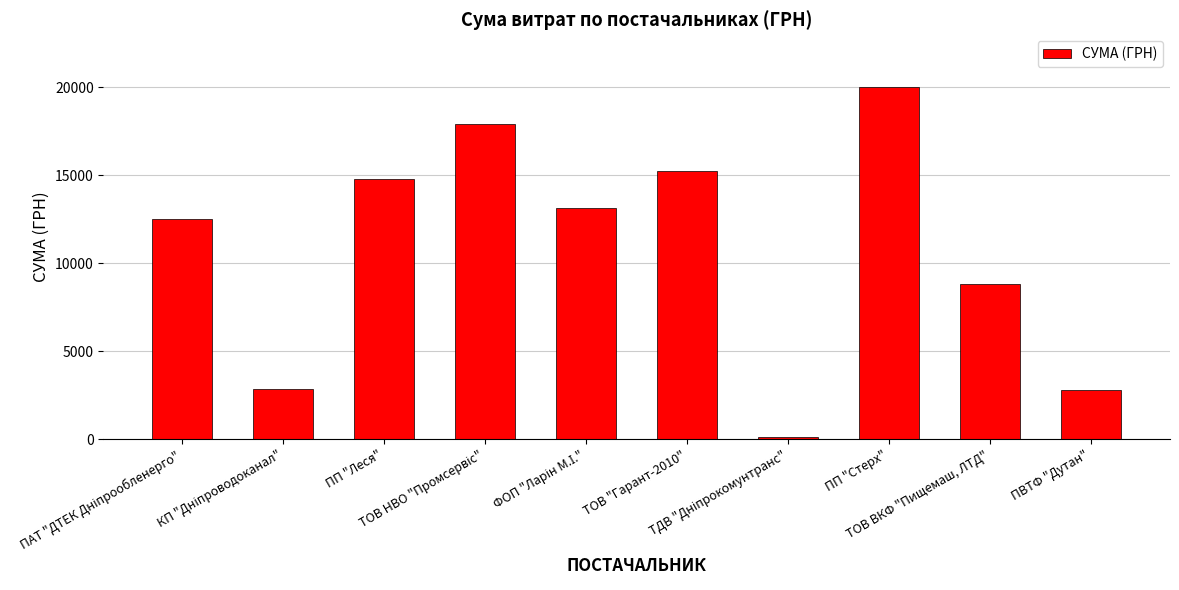

What is the greatest value displayed?

20000.0